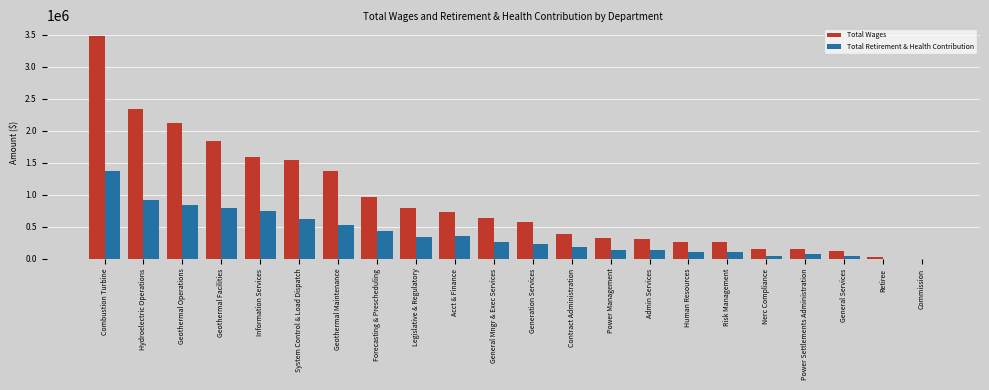

What are all the series names shown in the legend?

Total Wages, Total Retirement & Health Contribution